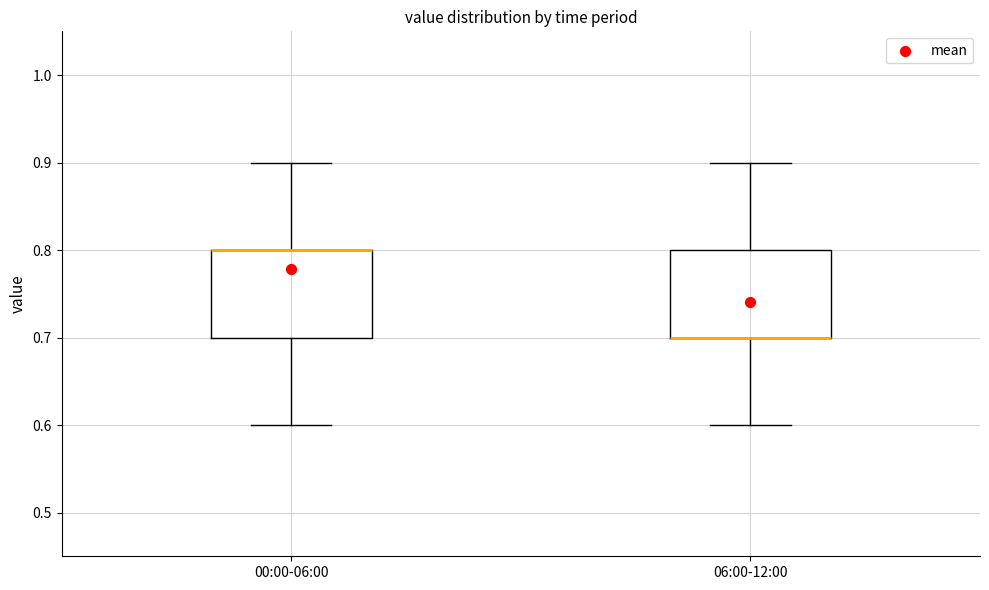

Reading left to right, transcribe this box plot: for each box, give where its median line is, the range the box spans, and where its two whiskers end, as read against the y-axis. The values are not printed on the chart, so give them approximately, as read against the axis.

00:00-06:00: median 0.8 (drawn on the box's upper edge), box 0.7 to 0.8, whiskers 0.6 to 0.9
06:00-12:00: median 0.7 (drawn on the box's lower edge), box 0.7 to 0.8, whiskers 0.6 to 0.9